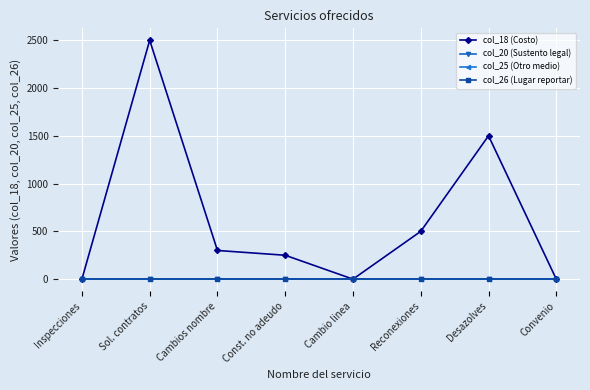

Which category has the lowest value in the col_18 (Costo) series?

Inspecciones